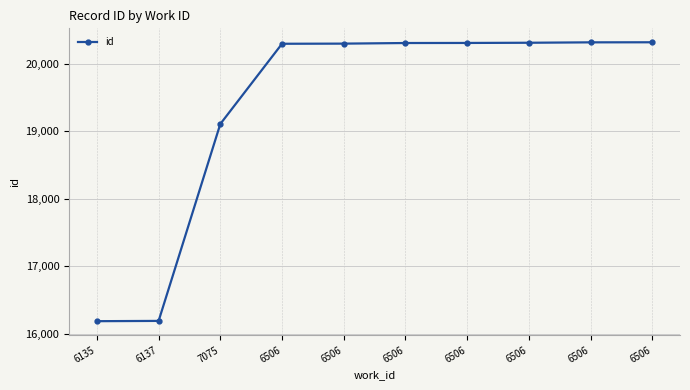

Is this an area chart (filled region under the line)?

No